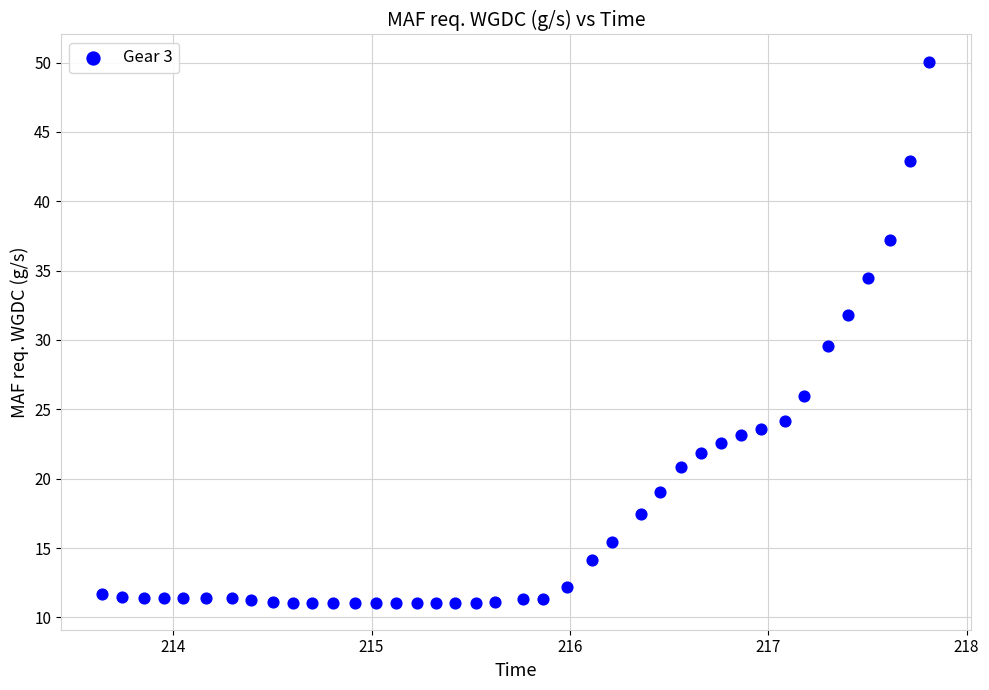

What is the range of Y values (max minus min)?

39.0